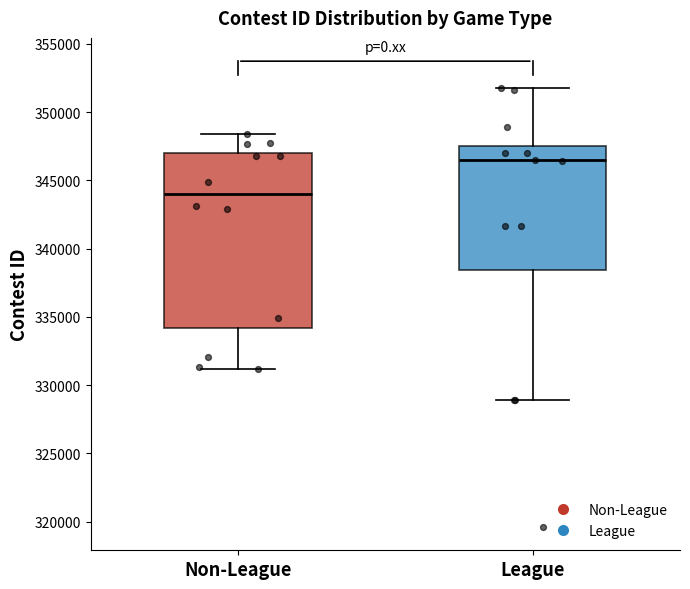

Where is the lower edge of the box for Non-League on the y-axis? The values are not printed on the chart, so give them approximately, as read against the axis.

334000